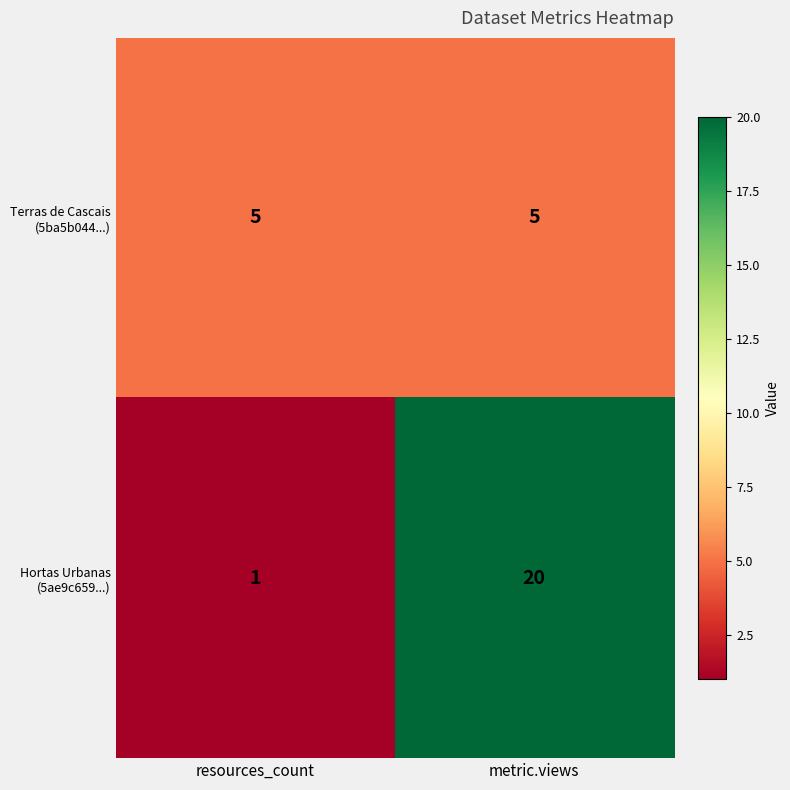

Which category has the highest value across all series?

metric.views